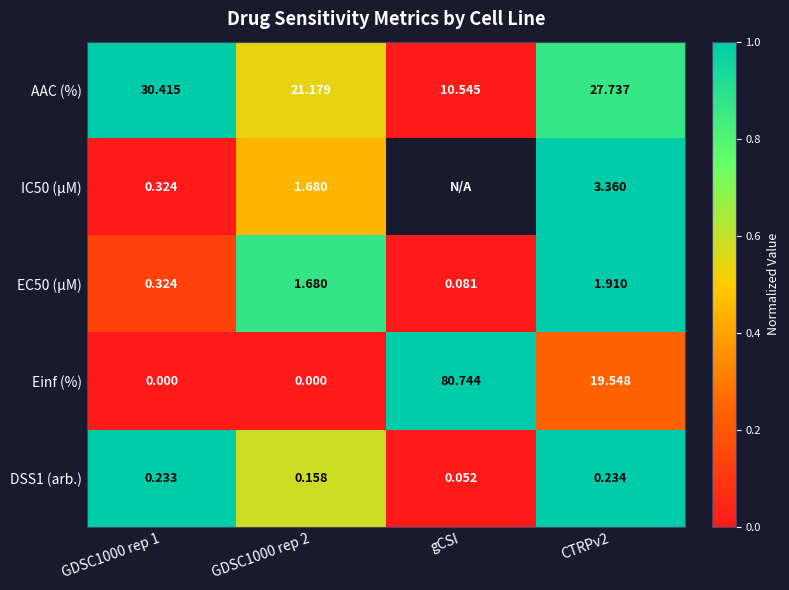

Where is EC50 (µM) nearest to the value 0?

gCSI